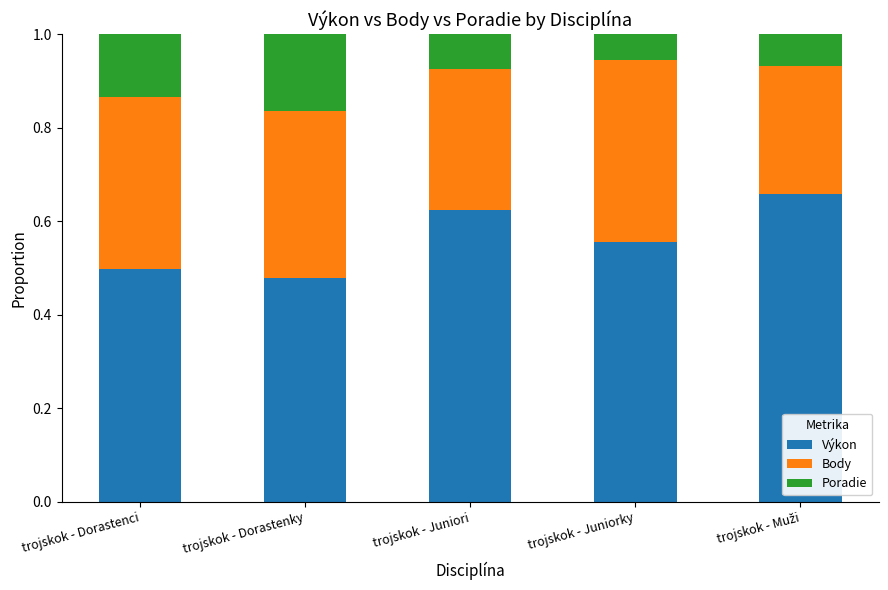

The Výkon series shows 0.8 at trojskok - Juniorky. True or false?

False